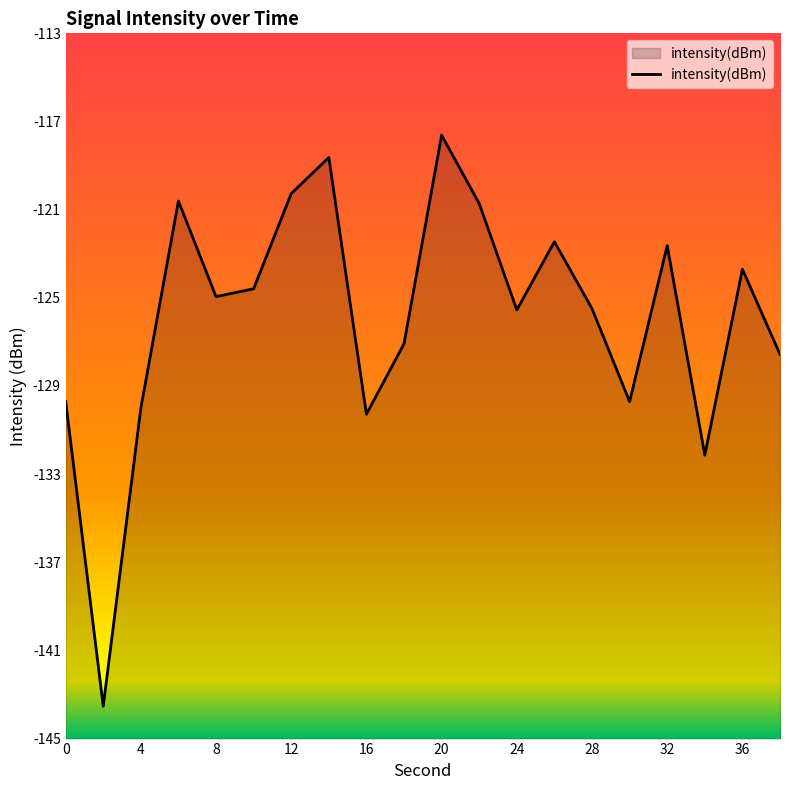

List the labels in order of value, smallest first.

2, 34, 16, 4, 30, 0, 38, 18, 24, 28, 8, 10, 36, 32, 26, 22, 6, 12, 14, 20